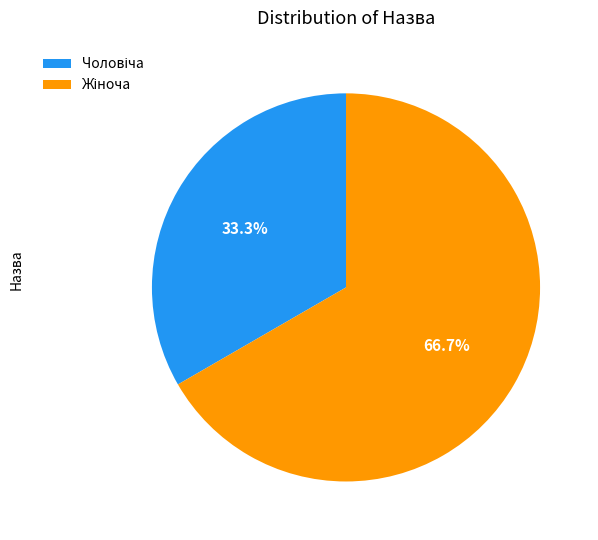

To the nearest percent, what percentage of the pie is Жіноча?

67%